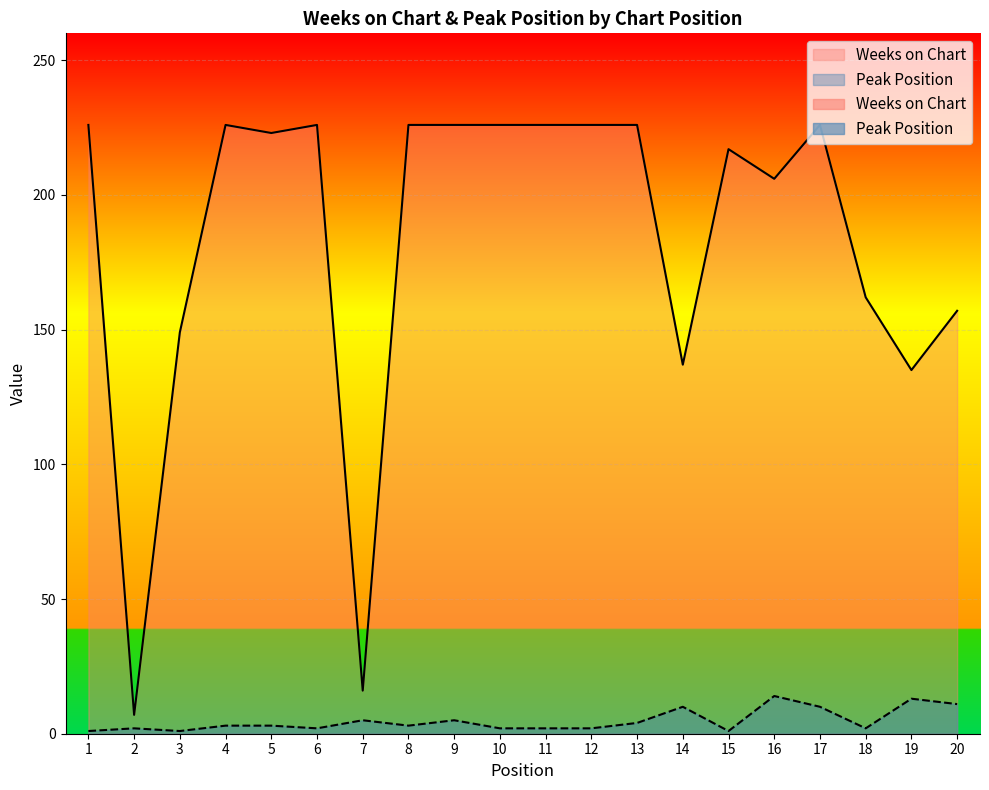

Between 15 and 17, which series saw the biggest shift?

Weeks on Chart